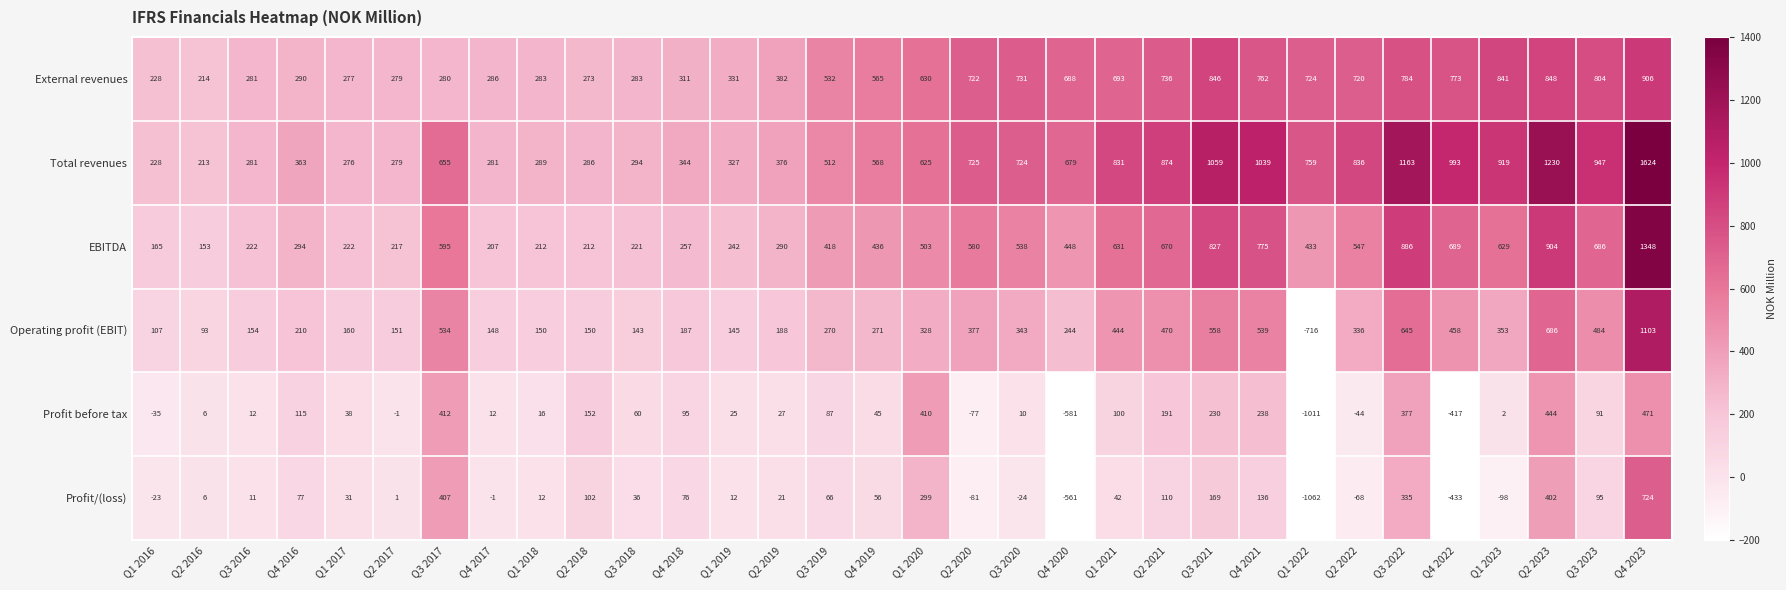

What is the difference between the Operating profit (EBIT) values at Q1 2020 and Q4 2020?

84